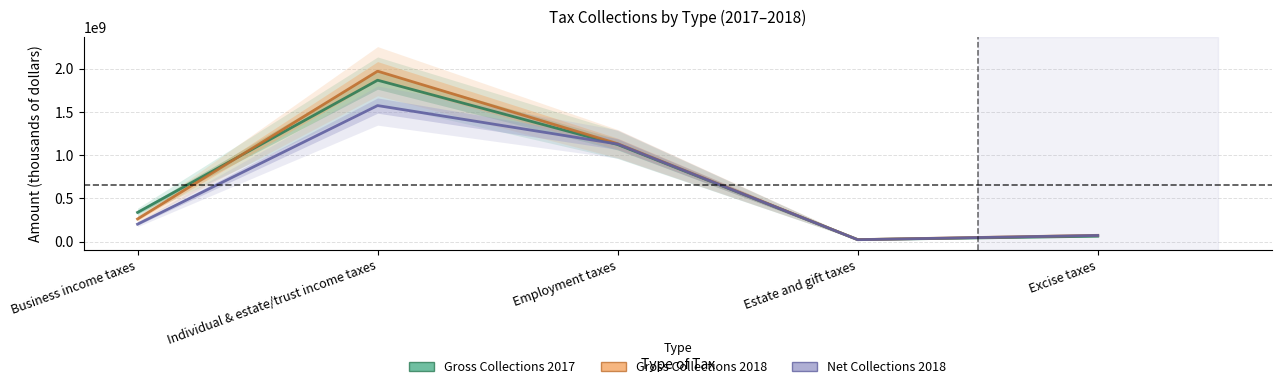

True or false: Net Collections 2018 has more than 0 interior local peaks.

True